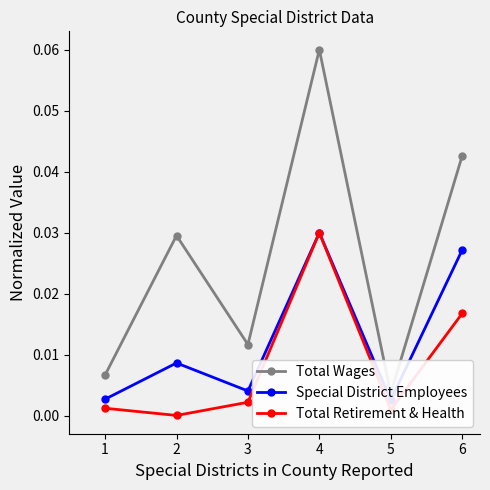

True or false: Total Retirement & Health and Total Wages intersect in this chart.

False